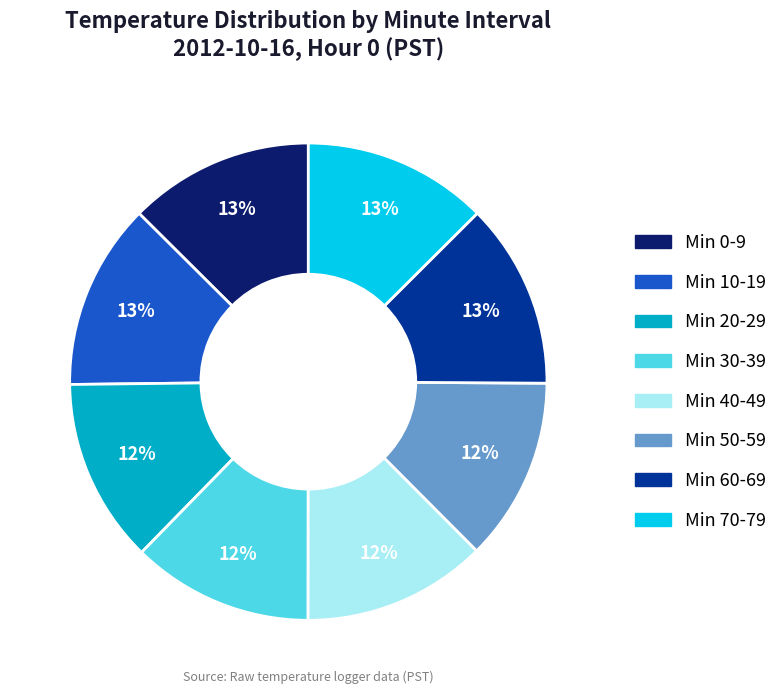

Is there a majority slice in this chart?

No